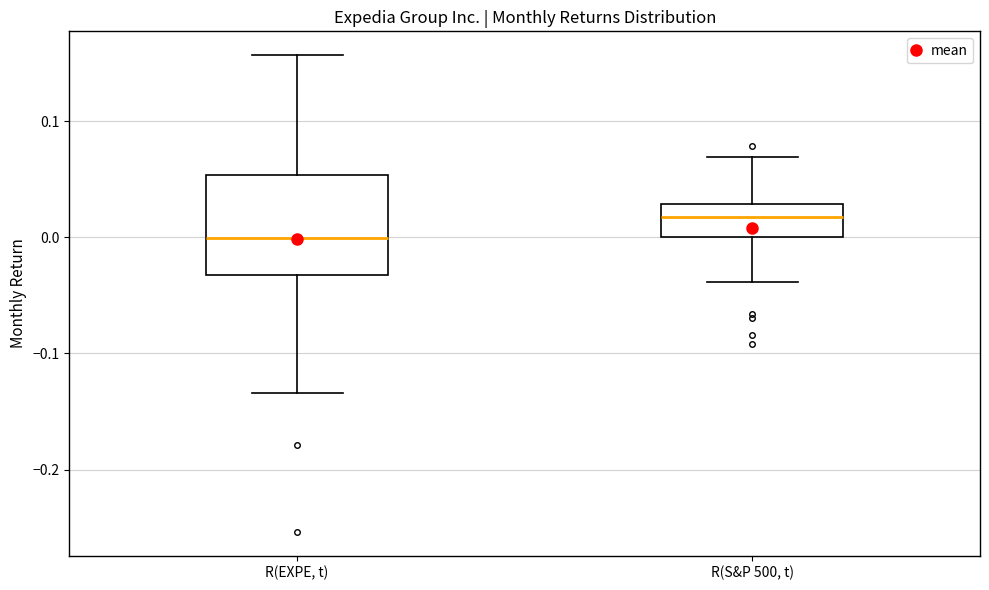

Which box is the tallest, from its lower edge to its upper edge?

R(EXPE, t)